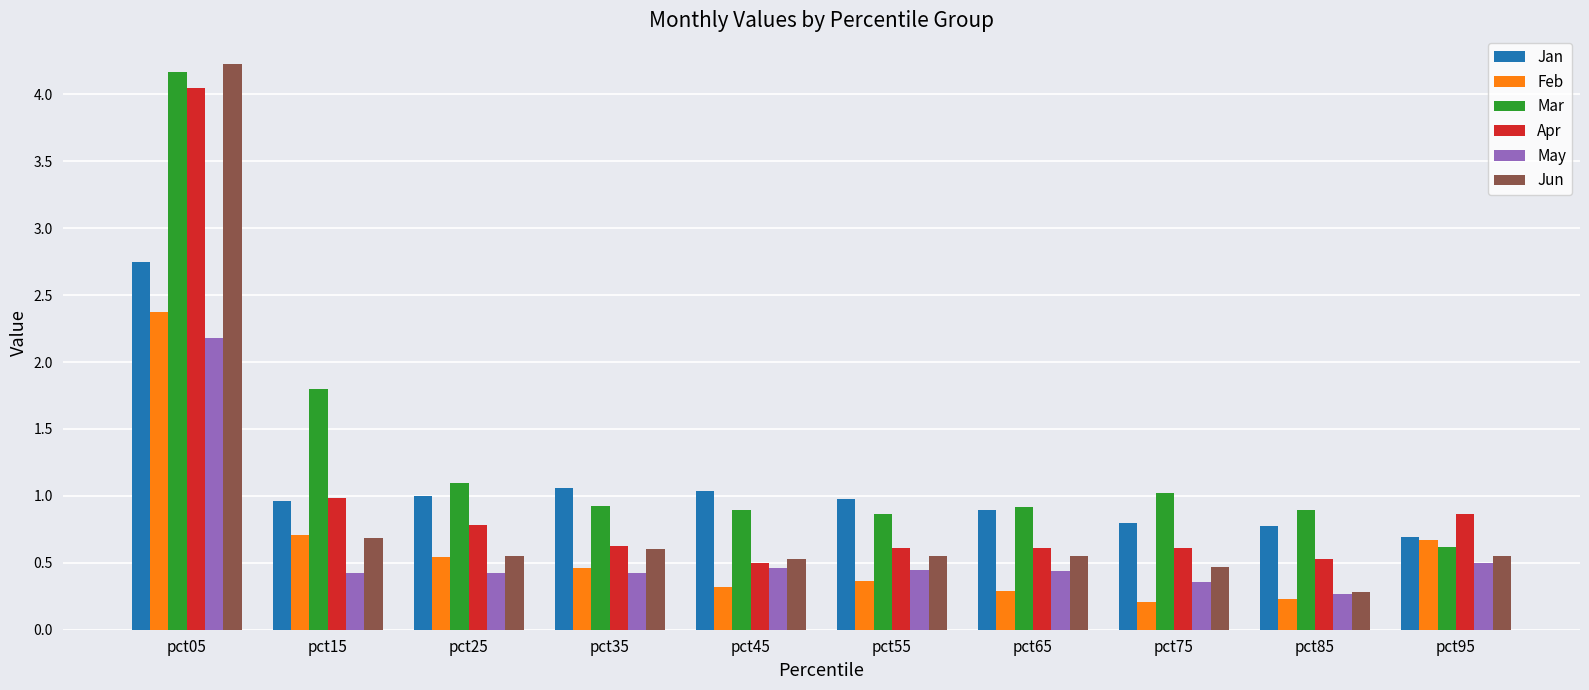

The value of Jun at pct25 is 0.7. True or false?

False